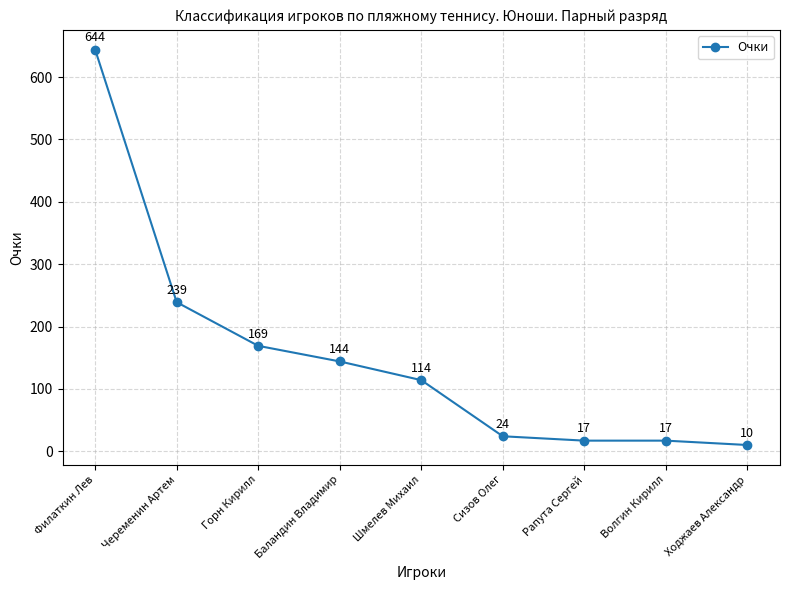

The chart shows a value of 24 at Сизов Олег. True or false?

True